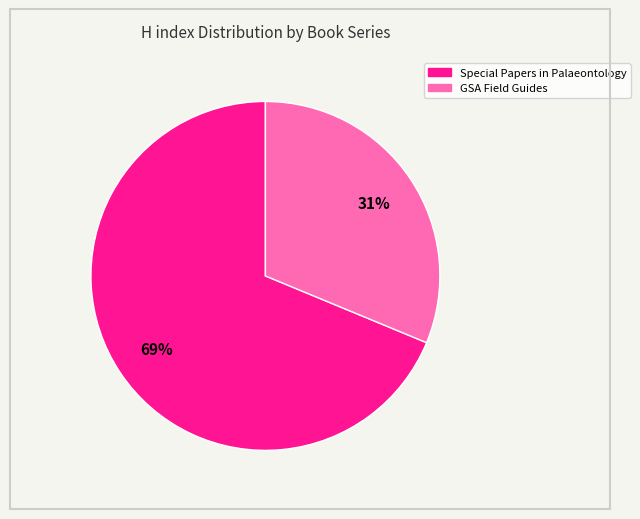

Which category accounts for the majority?

Special Papers in Palaeontology